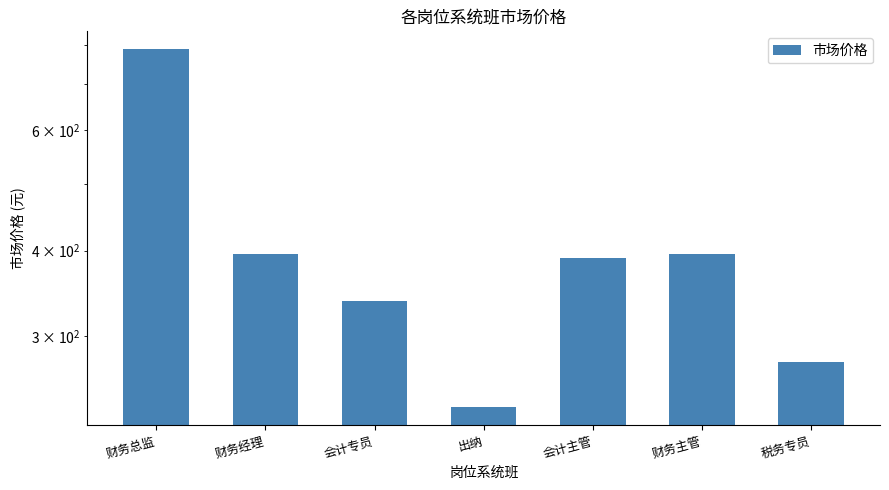

Are the bars grouped side by side (vs. stacked)?

No